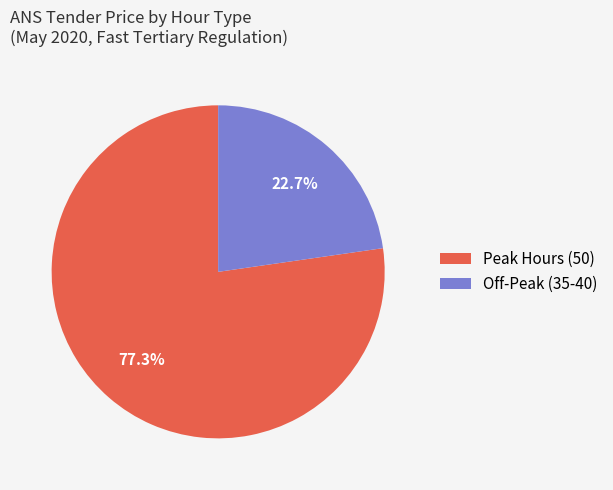

Which slice represents more than half of the pie?

Peak Hours (50)